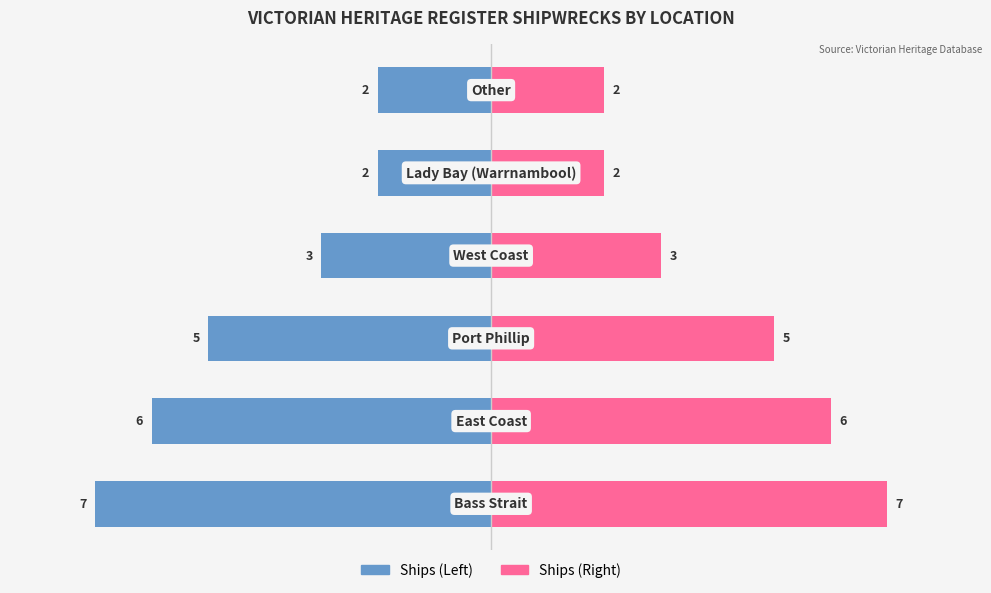

What is the value of the Count (Left) bar at the 1st from the left?

-7